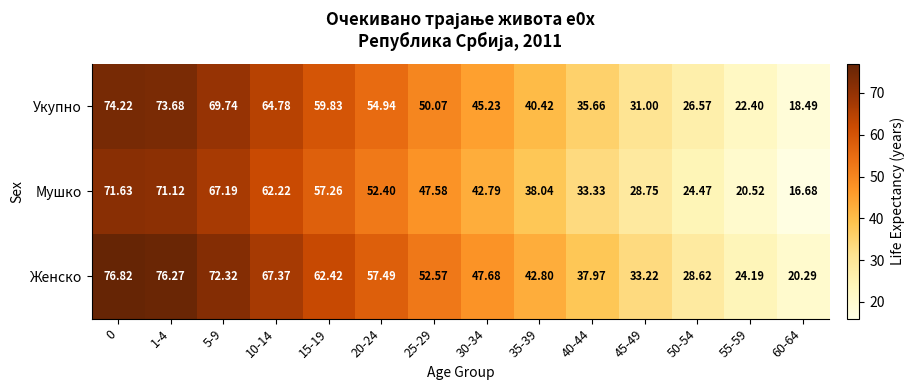

Which series has the largest total across all categories?

Женско